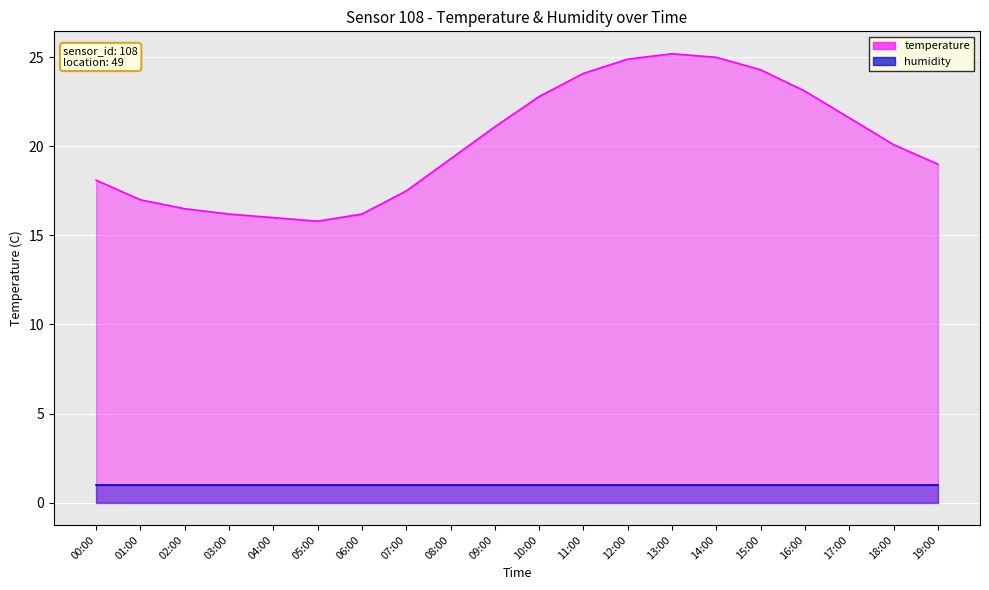

Reading left to right, transcribe all the data shown in this chart.

18.1	17.0	16.5	16.2	16.0	15.8	16.2	17.5	19.3	21.1	22.8	24.1	24.9	25.2	25.0	24.3	23.1	21.6	20.1	19.0